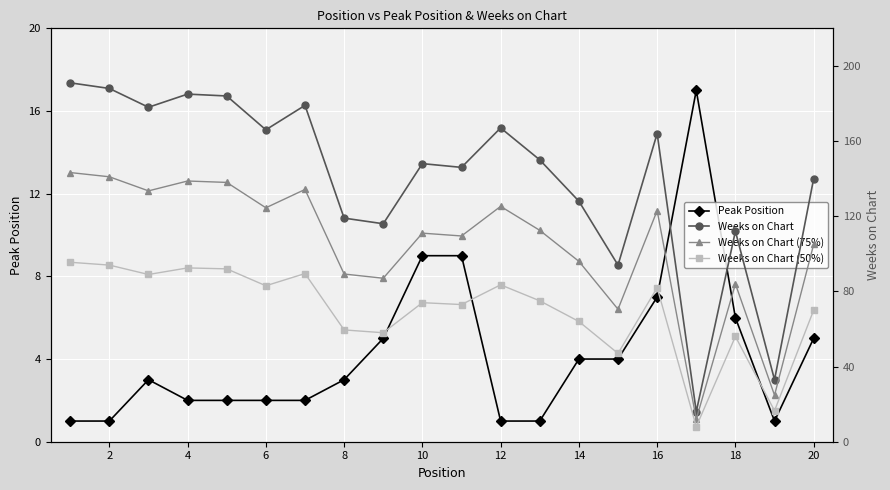

True or false: Peak Position has a value of 1 at 20.

False